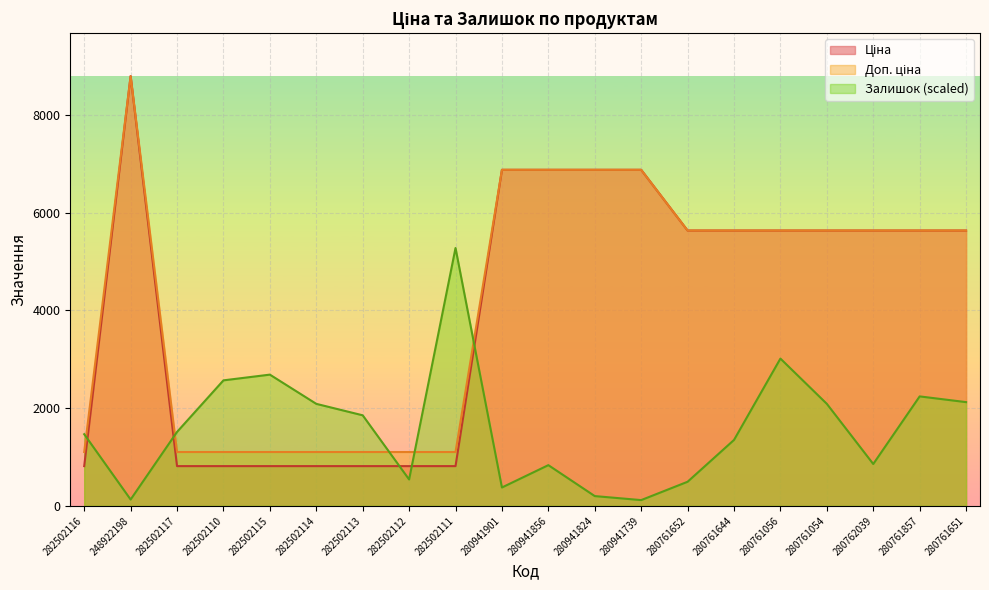

True or false: Доп. ціна and Залишок cross at least once.

True